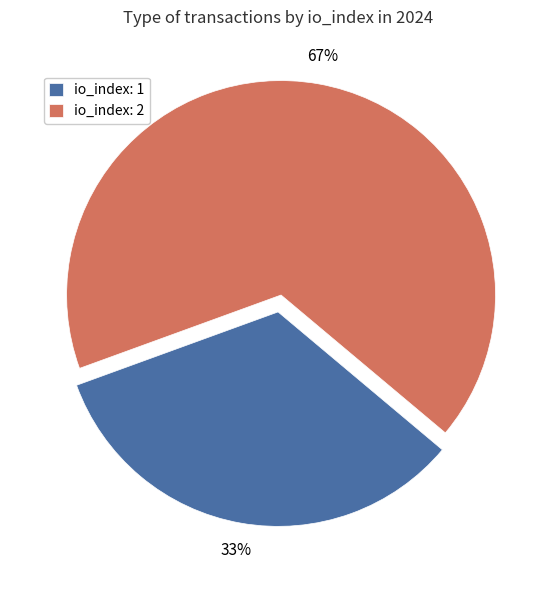

Rank the categories by value from lowest to highest.

io_index: 1, io_index: 2